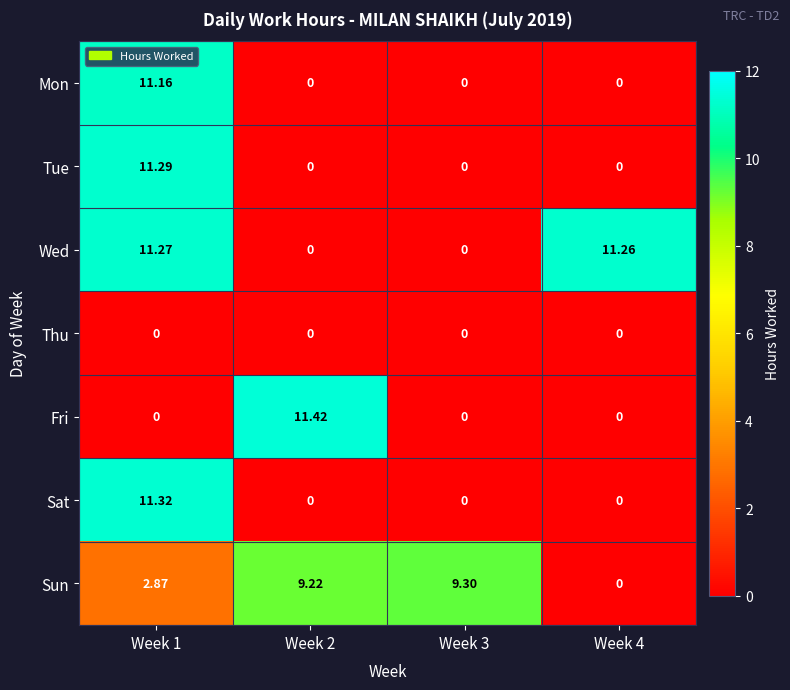

Which series has the widest spread of values?

Fri